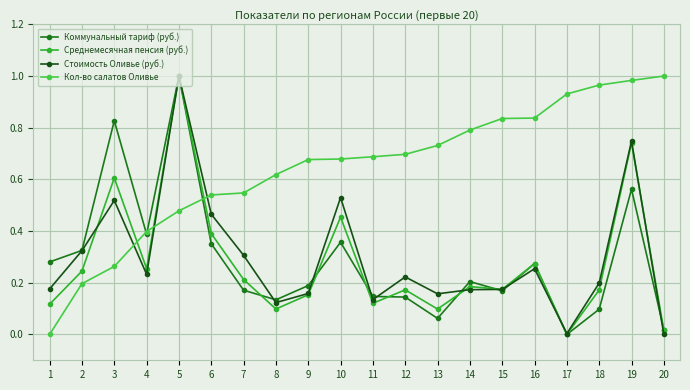

Count the number of data series in this chart.

4